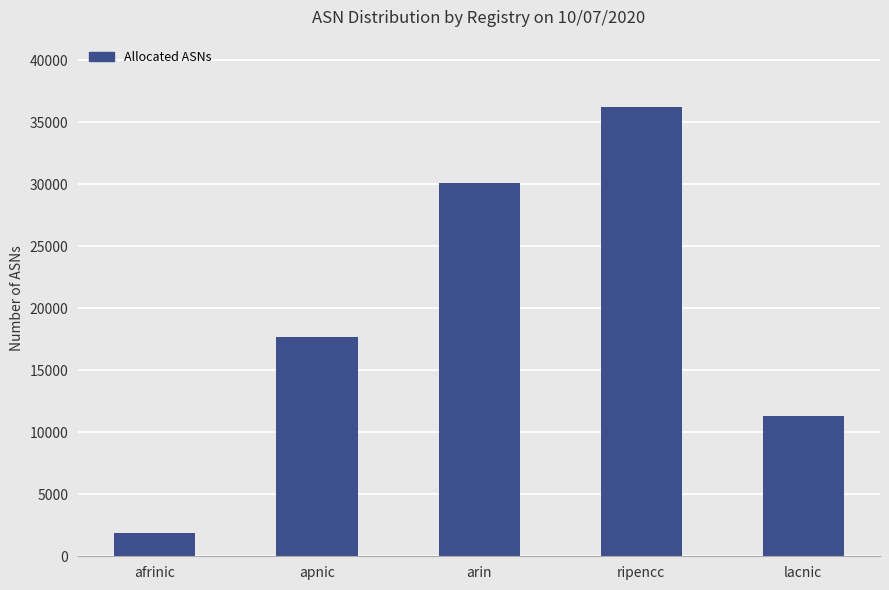

Reading left to right, what are all the values shown in this chart?

afrinic=1889	apnic=17655	arin=30104	ripencc=36238	lacnic=11311